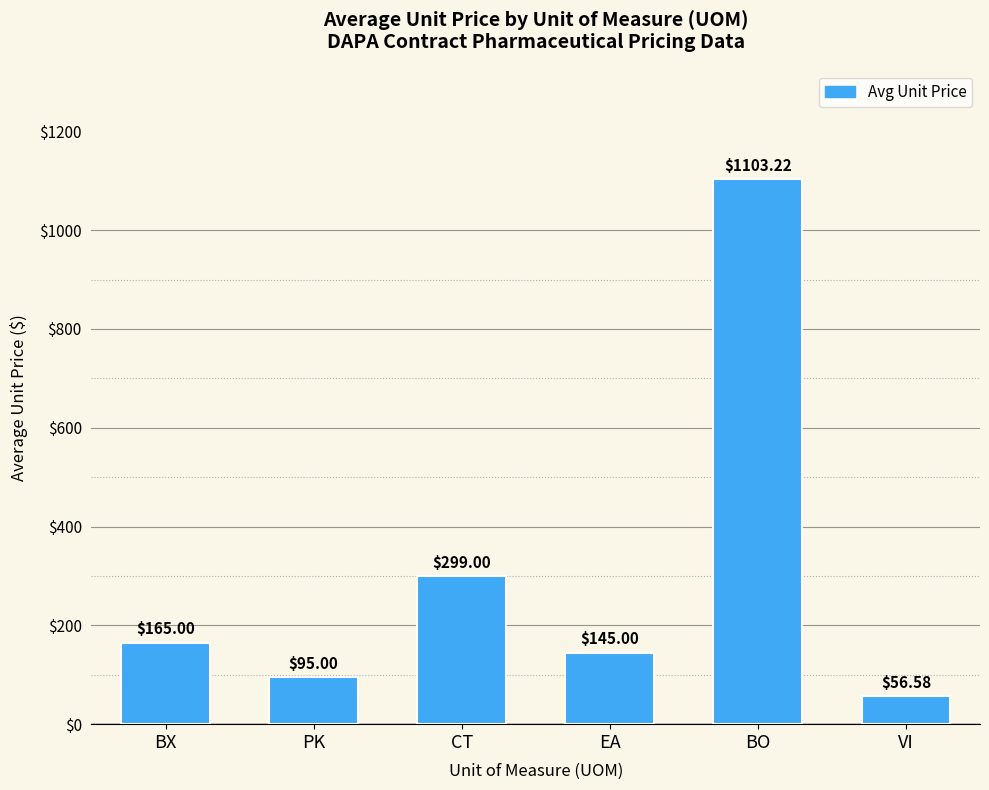

Reading left to right, extract all data points from this chart.

BX=165.0	PK=95.0	CT=299.0	EA=145.0	BO=1103.2	VI=56.6